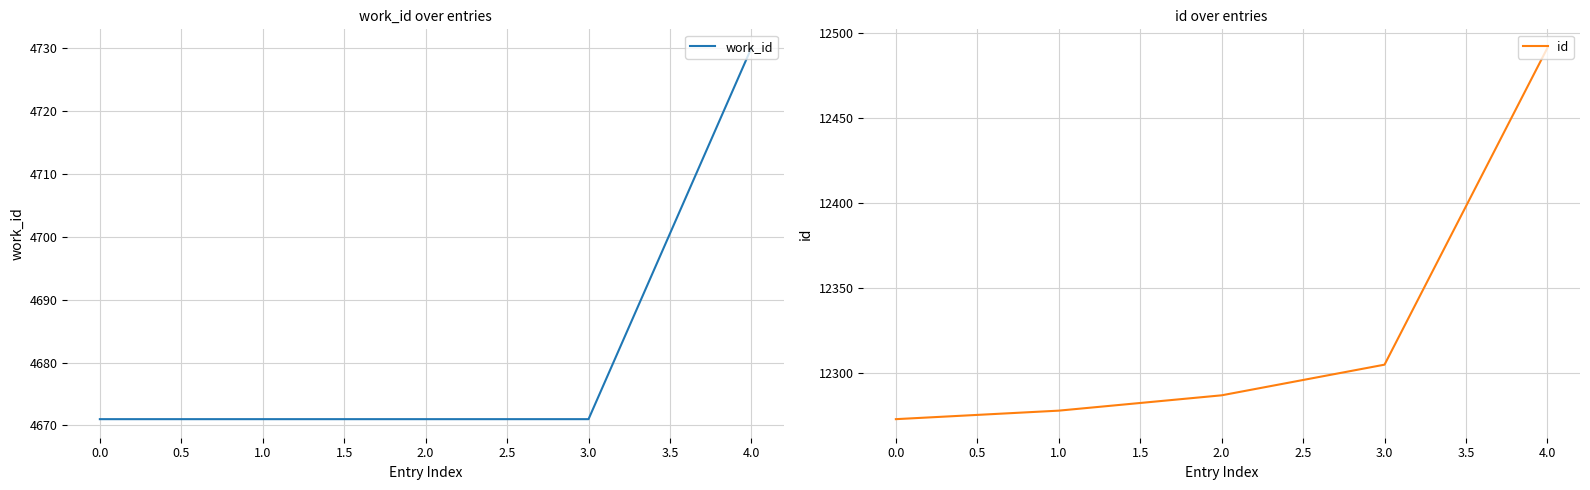

Which category has the highest value in the work_id series?

4.0